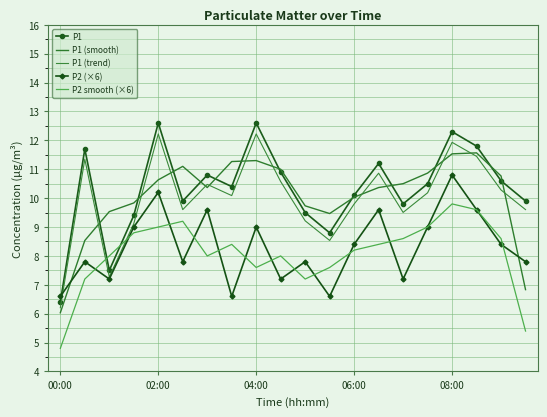

What are all the series names shown in the legend?

P1, P1 (smooth), P1 (trend), P2 (×6), P2 smooth (×6)